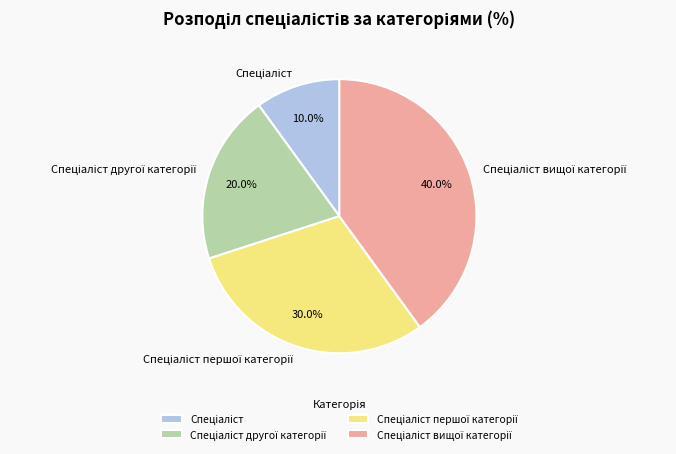

To the nearest percent, what is the difference between the largest and smallest slice percentages?

30%